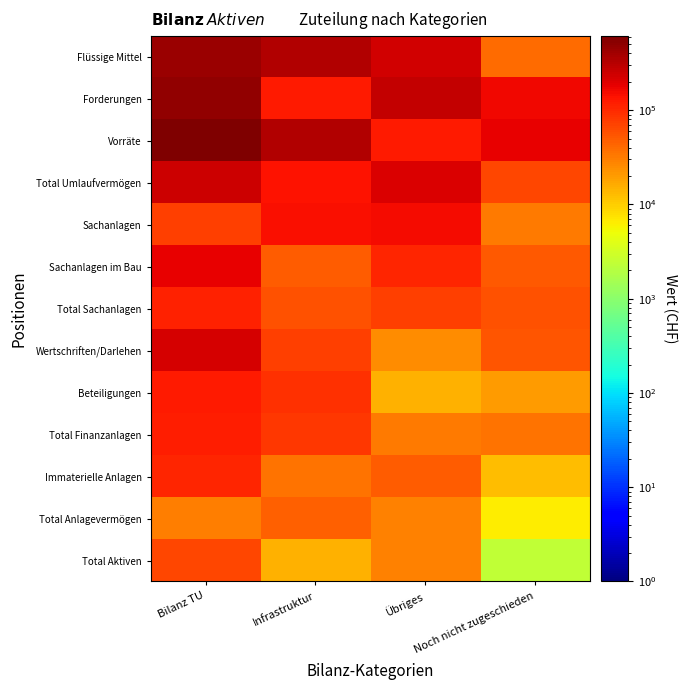

List the series in order of their peak value, lowest first.

Total Anlagevermögen, Total Aktiven, Immaterielle Anlagen, Total Sachanlagen, Total Finanzanlagen, Beteiligungen, Sachanlagen, Sachanlagen im Bau, Wertschriften/Darlehen, Total Umlaufvermögen, Flüssige Mittel, Forderungen, Vorräte